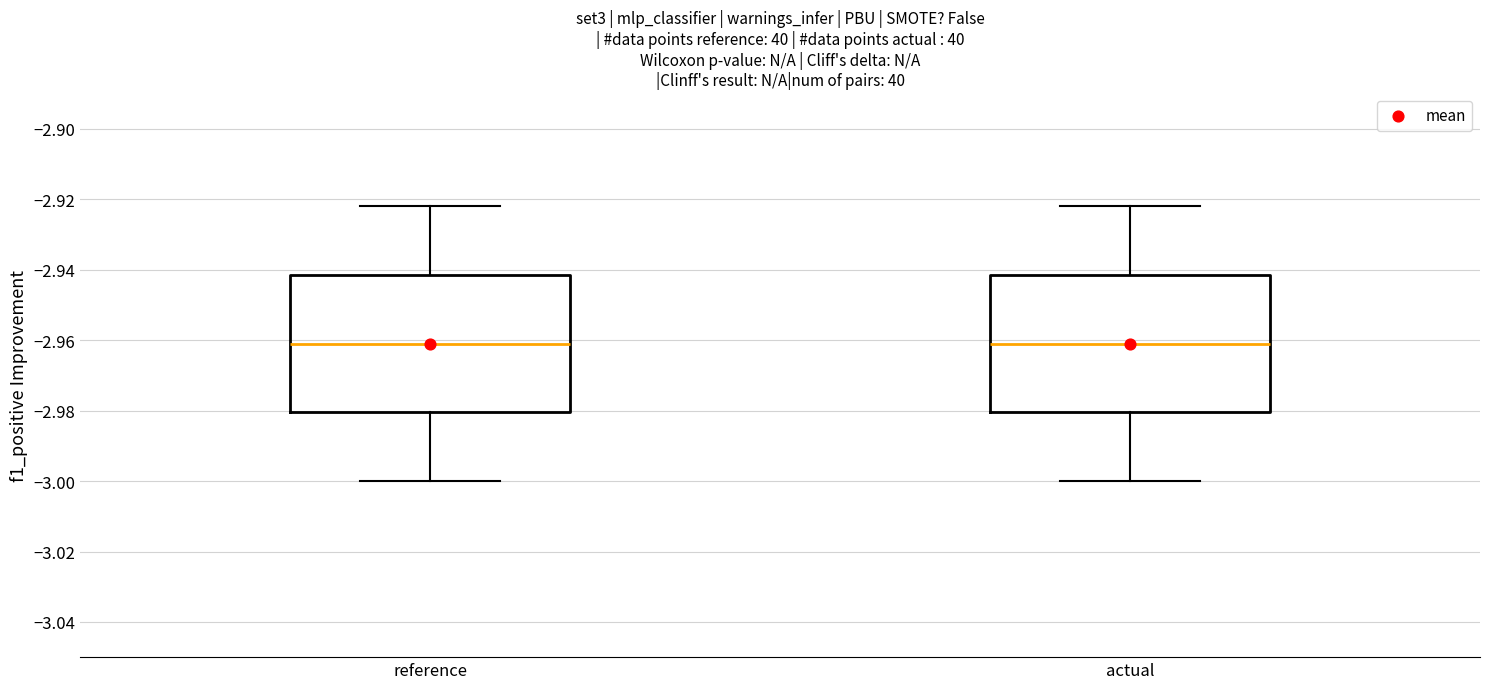

Reading left to right, read every box against the y-axis: the position of its median line, the range the box covers, and the ends of its whiskers. The values are not printed on the chart, so give them approximately, as read against the axis.

reference: median -2.960, box -2.980 to -2.942, whiskers -3.000 to -2.922
actual: median -2.960, box -2.980 to -2.942, whiskers -3.000 to -2.922